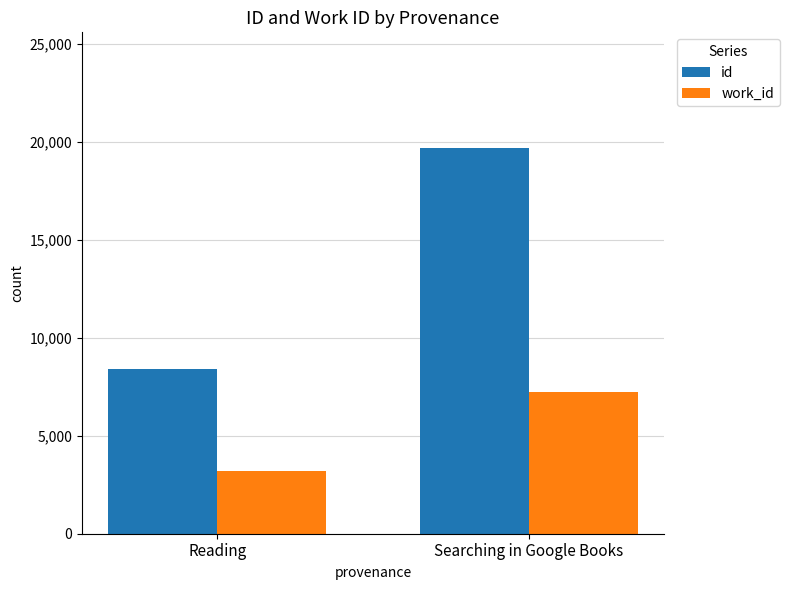

How many bars are there in each group?

2